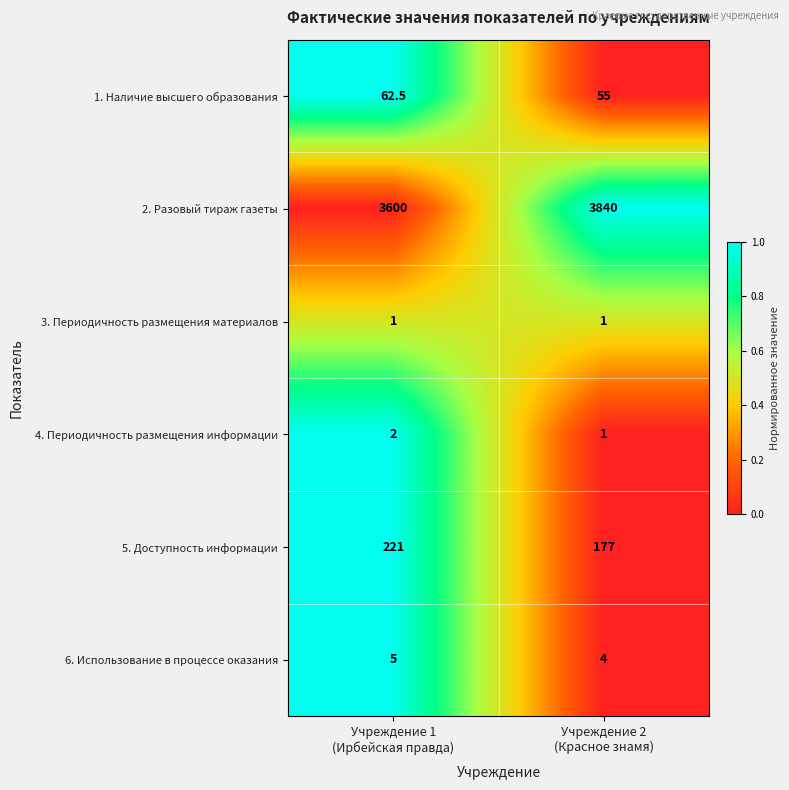

List the series in order of their peak value, lowest first.

3. Периодичность размещения материалов, 4. Периодичность размещения информации, 6. Использование в процессе оказания, 1. Наличие высшего образования, 5. Доступность информации, 2. Разовый тираж газеты